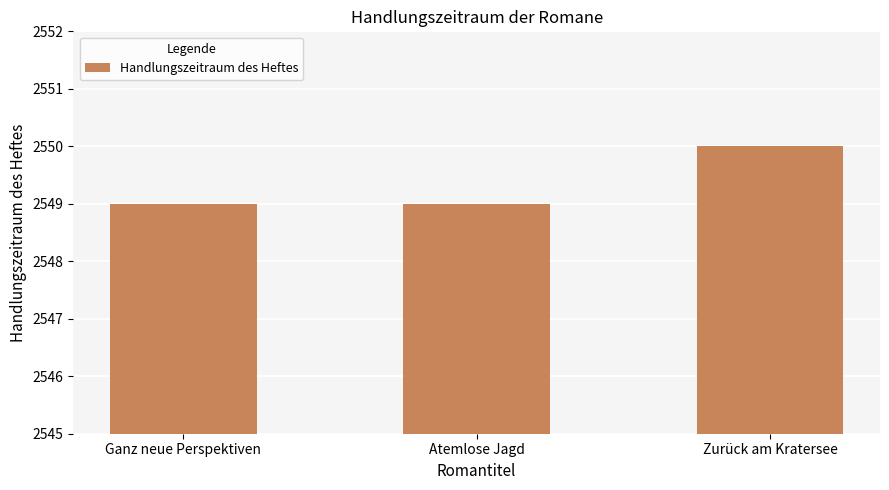

What is the label of the 2nd bar from the left?

Atemlose Jagd